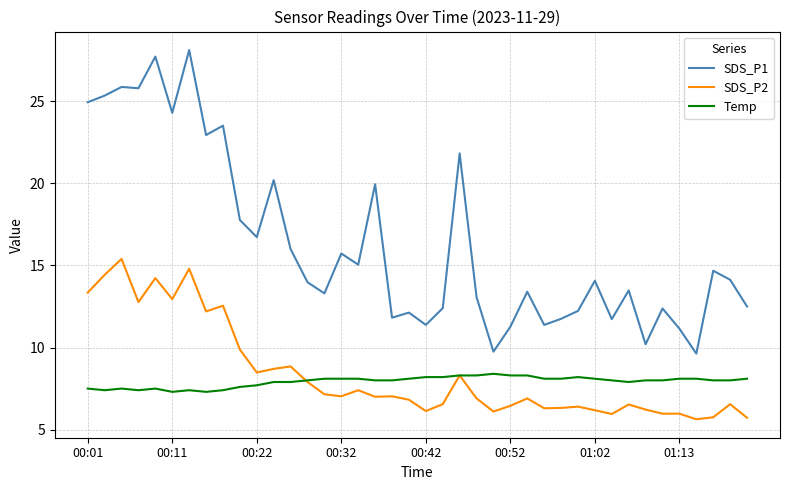

What is the greatest value displayed?

28.1